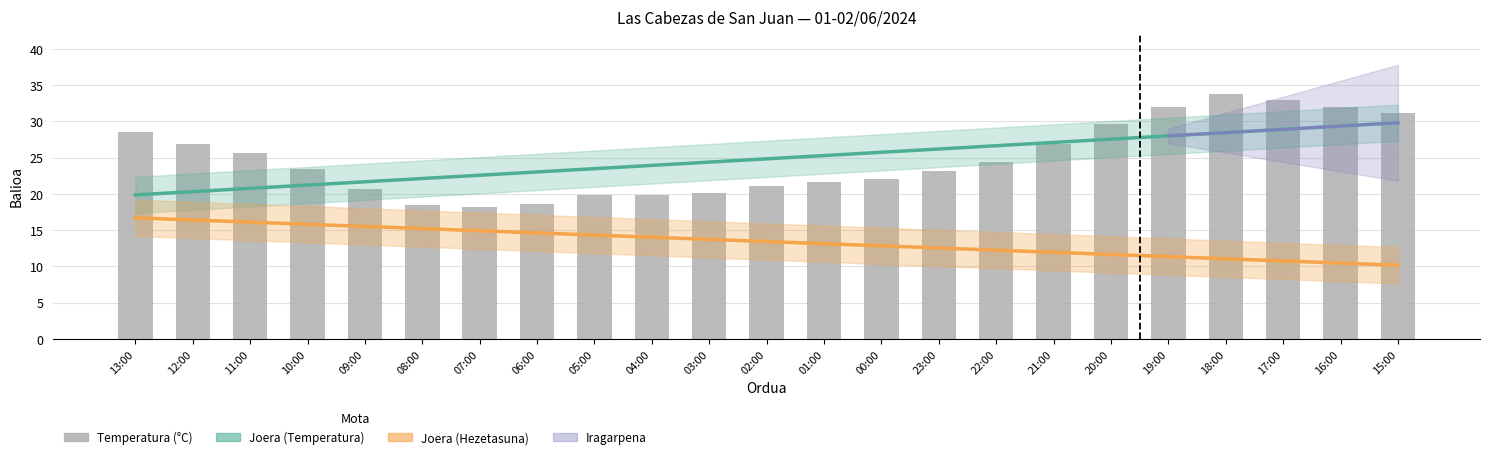

Reading right to left, list all the values displayed in this chart.

Joera (Temperatura): 15:00=29.8	16:00=29.3	17:00=28.9	18:00=28.4	19:00=28.0	20:00=27.5	21:00=27.1	22:00=26.6	23:00=26.2	00:00=25.7	01:00=25.3	02:00=24.8	03:00=24.4	04:00=23.9	05:00=23.5	06:00=23.0	07:00=22.6	08:00=22.1	09:00=21.7	10:00=21.2	11:00=20.7	12:00=20.3	13:00=19.8
Joera (Hezetasuna): 15:00=10.1	16:00=10.4	17:00=10.7	18:00=11.0	19:00=11.3	20:00=11.6	21:00=11.9	22:00=12.2	23:00=12.5	00:00=12.8	01:00=13.1	02:00=13.4	03:00=13.7	04:00=14.0	05:00=14.3	06:00=14.6	07:00=14.9	08:00=15.2	09:00=15.5	10:00=15.8	11:00=16.1	12:00=16.4	13:00=16.7
Temperatura (°C): 15:00=31.2	16:00=32.0	17:00=32.9	18:00=33.7	19:00=32.0	20:00=29.6	21:00=26.9	22:00=24.4	23:00=23.2	00:00=22.1	01:00=21.6	02:00=21.1	03:00=20.1	04:00=19.8	05:00=19.8	06:00=18.6	07:00=18.2	08:00=18.5	09:00=20.7	10:00=23.4	11:00=25.6	12:00=26.9	13:00=28.5